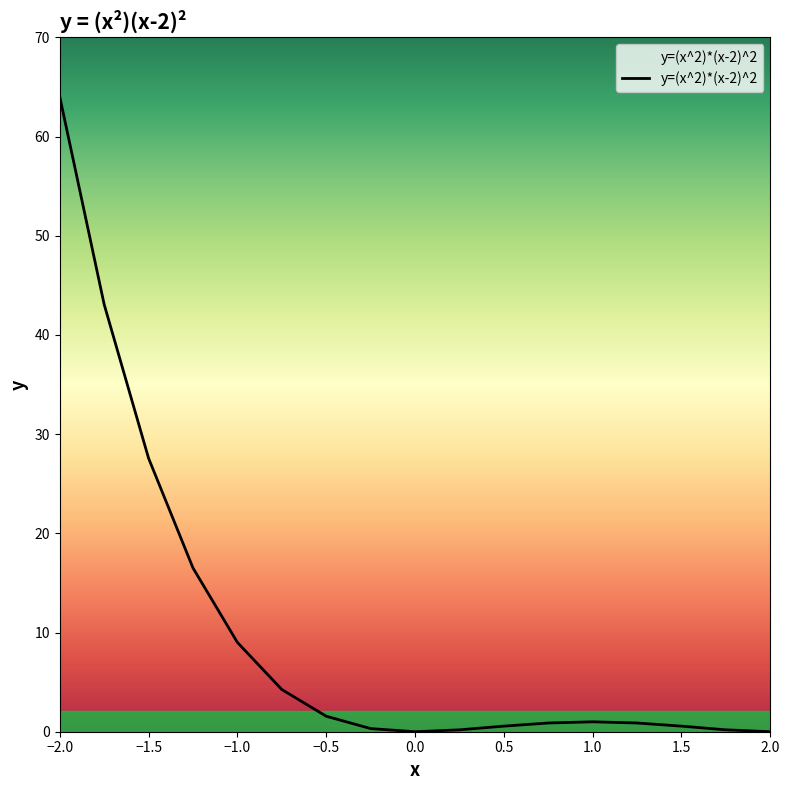

What is the maximum value shown in the chart?

64.0